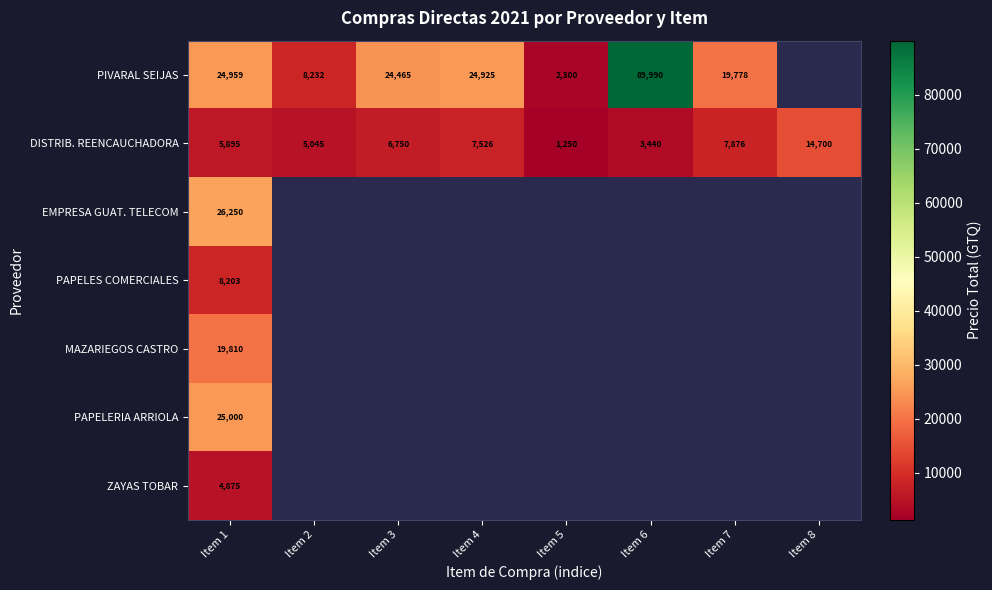

Which category has the highest value across all series?

Item 6